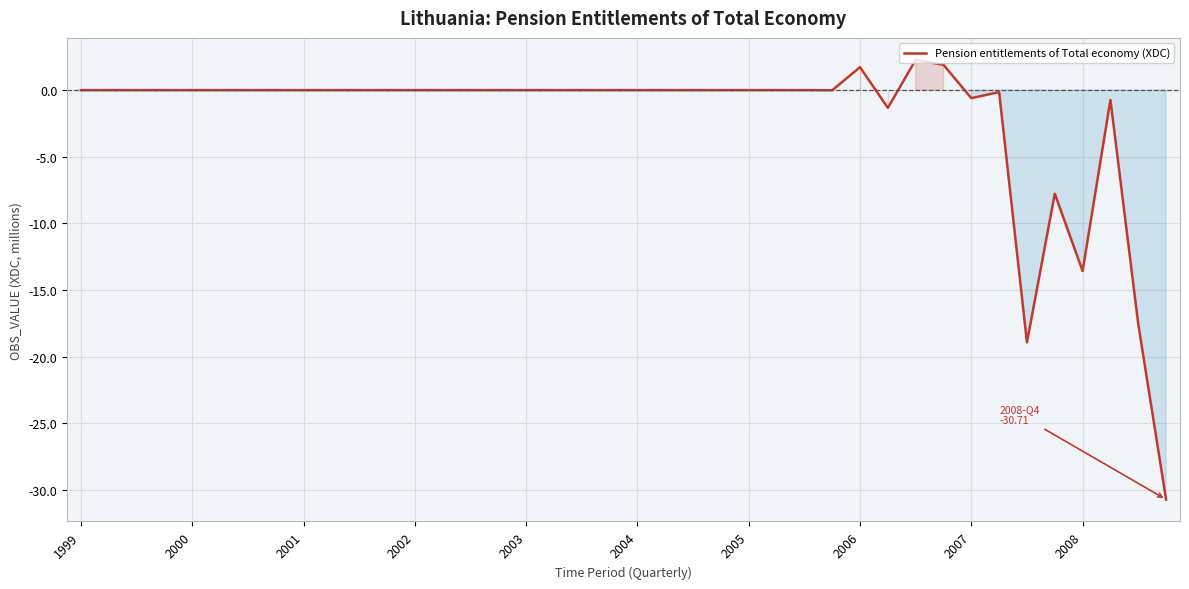

What is the difference between the maximum and minimum values?

33.0